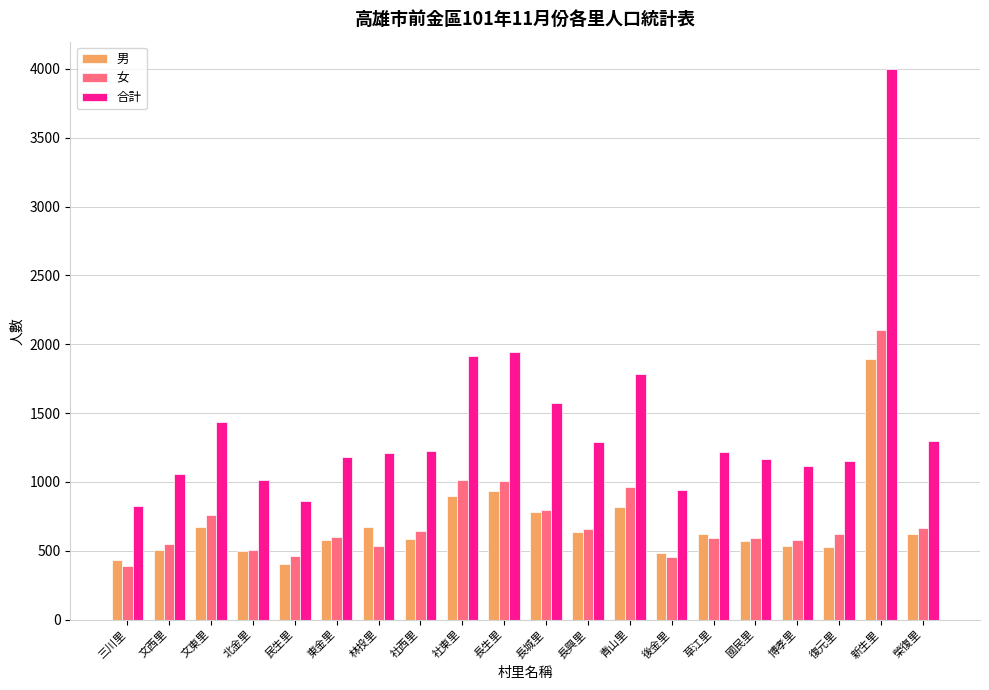

The 合計 series shows 1772 at 草江里. True or false?

False